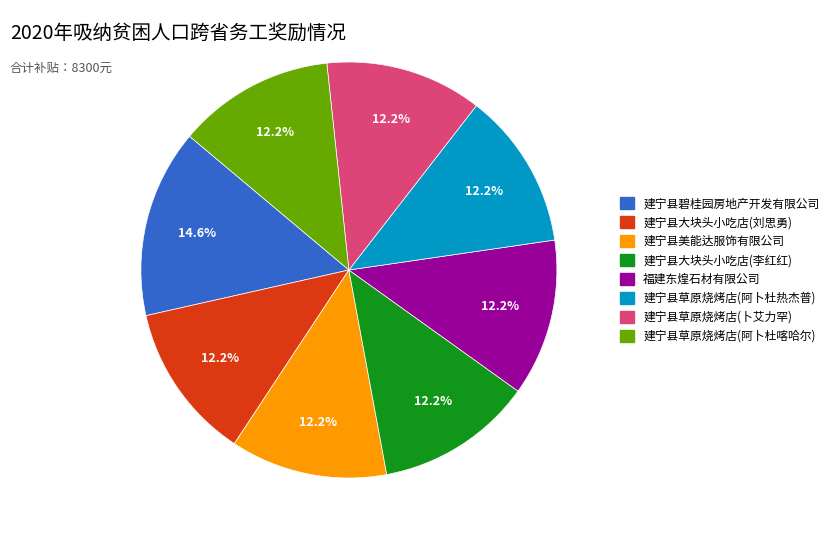

To the nearest percent, what is the average slice percentage?

12%